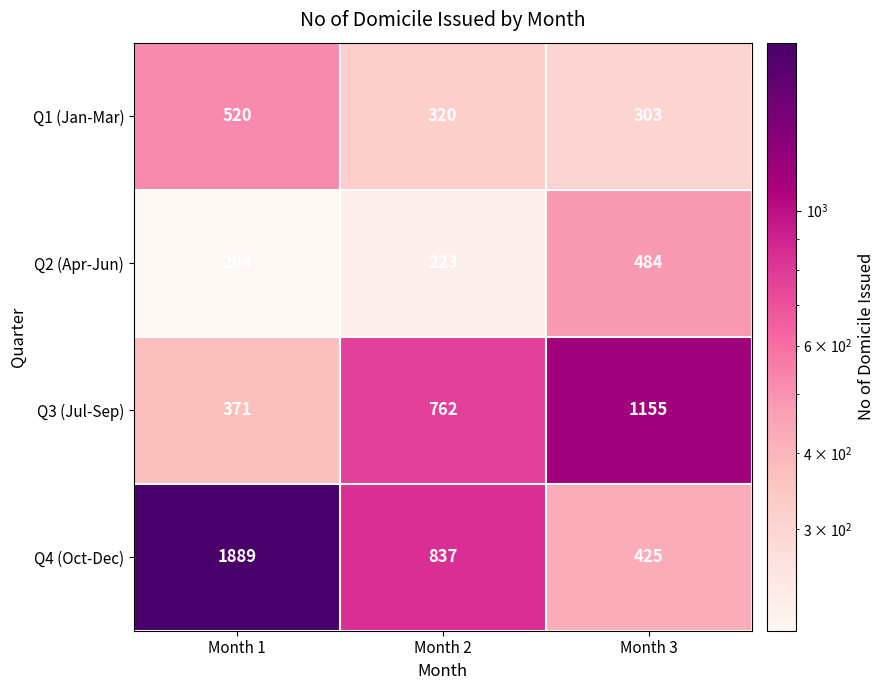

What is the total value across all series at Month 3?

2367